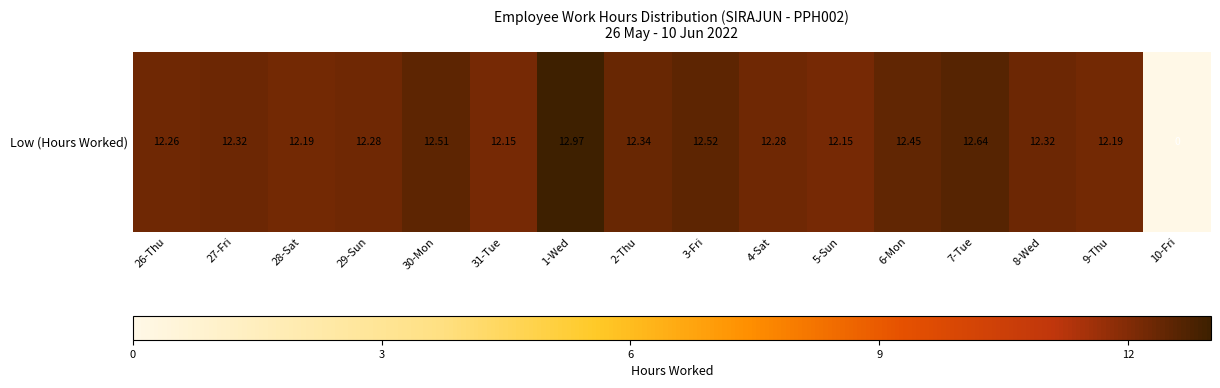

Rank the categories by value from highest to lowest.

1-Wed, 7-Tue, 3-Fri, 30-Mon, 6-Mon, 2-Thu, 27-Fri, 8-Wed, 29-Sun, 4-Sat, 26-Thu, 28-Sat, 9-Thu, 31-Tue, 5-Sun, 10-Fri